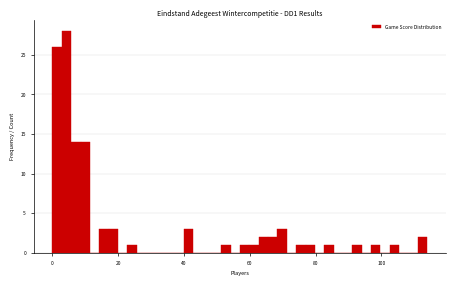

Around what value on the x-axis is the tallest bar? Give the approximate position of its centre, as read against the axis.

4